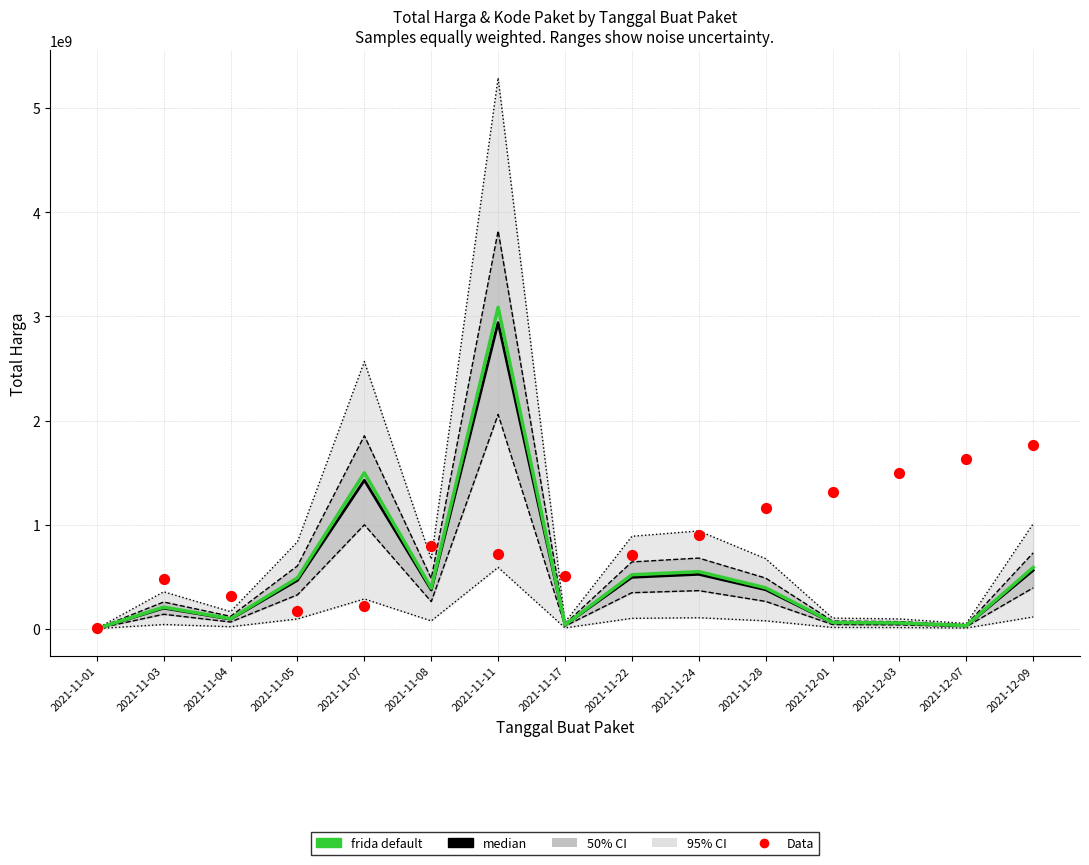

At how many categories does at least one series exceed 2215125331?

1